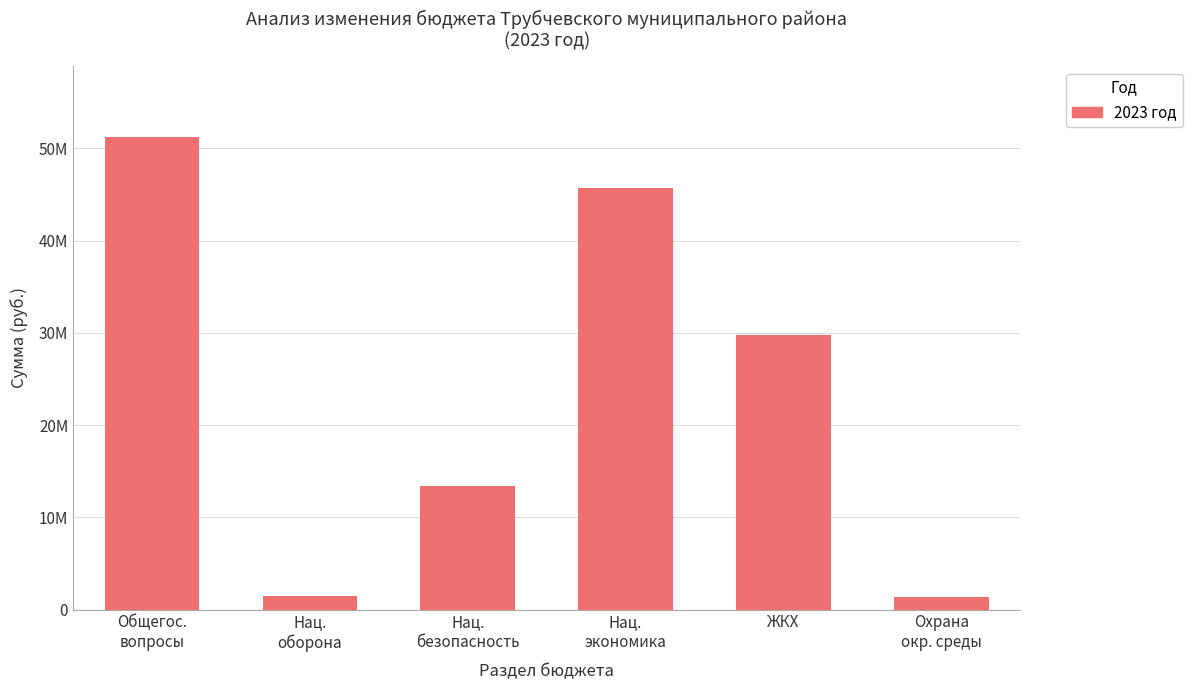

What is the difference between the second highest and minimum values?

44361670.2